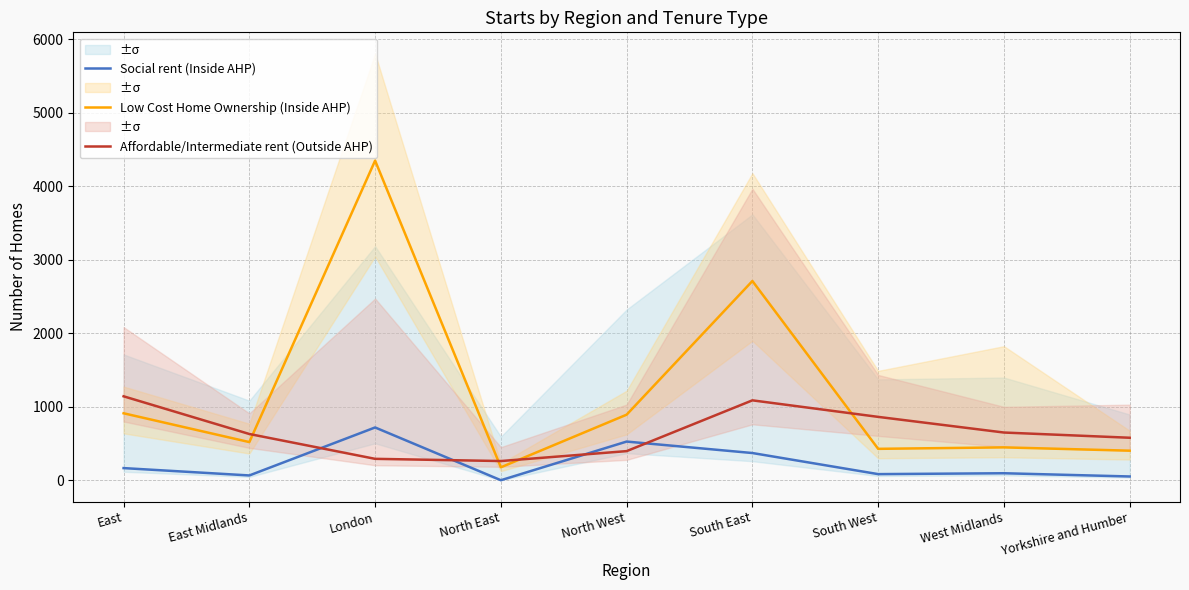

How many times do Low Cost Home Ownership (Inside AHP) and Affordable/Intermediate rent (Outside AHP) cross each other?

4